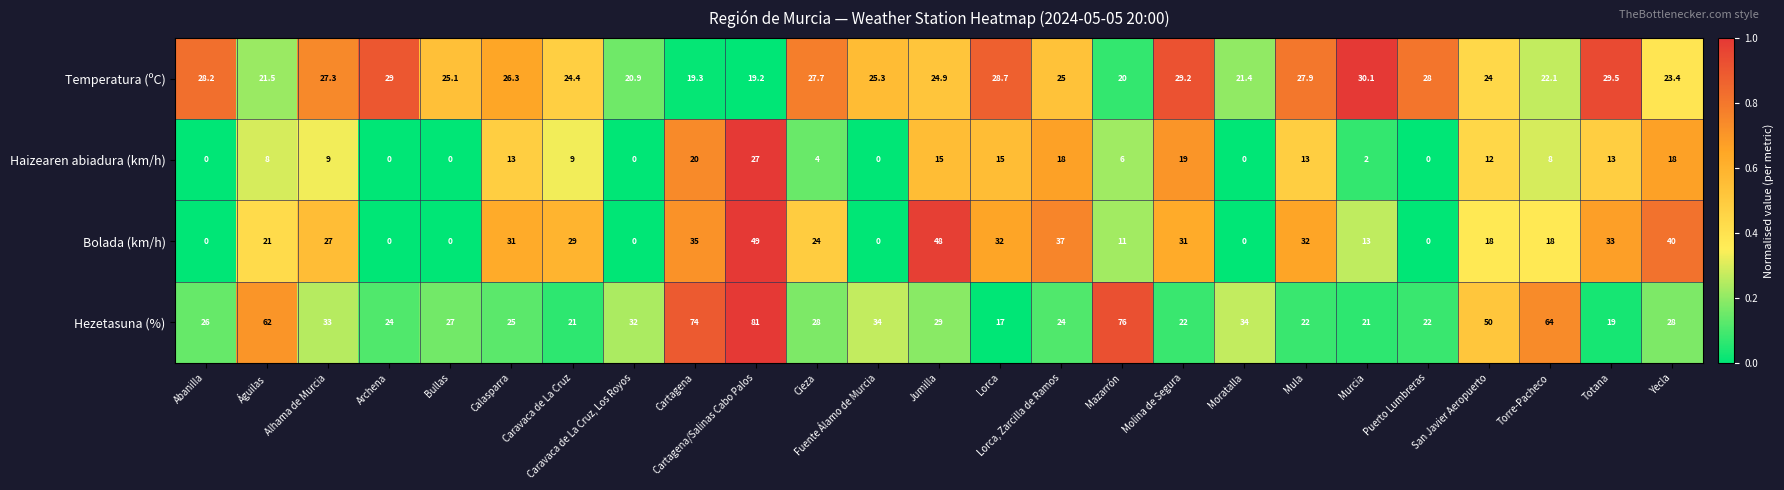

Is it true that Temperatura (ºC) equals 30.1 at Murcia?

True